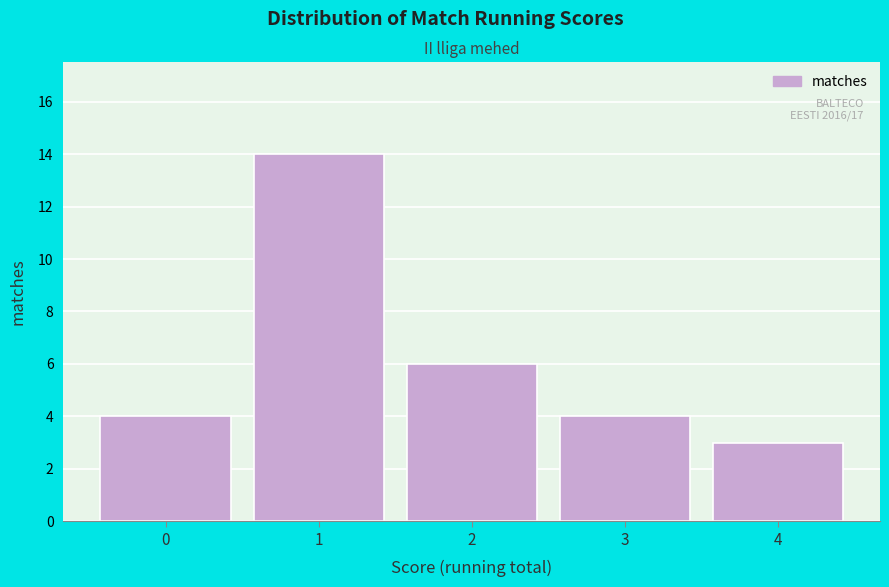

Over which range of the x-axis is the bar tallest?

0.5 to 1.5